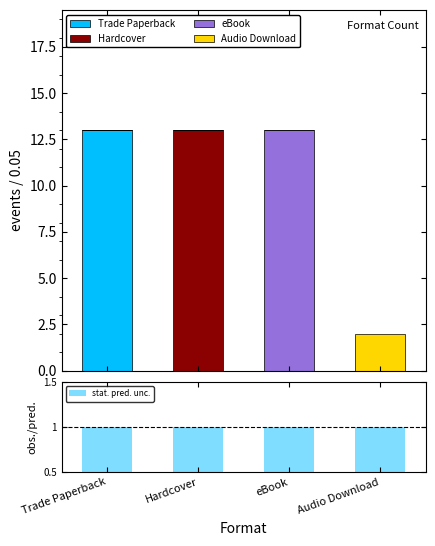

Count the Hardcover values in the range 0 to 13.

4